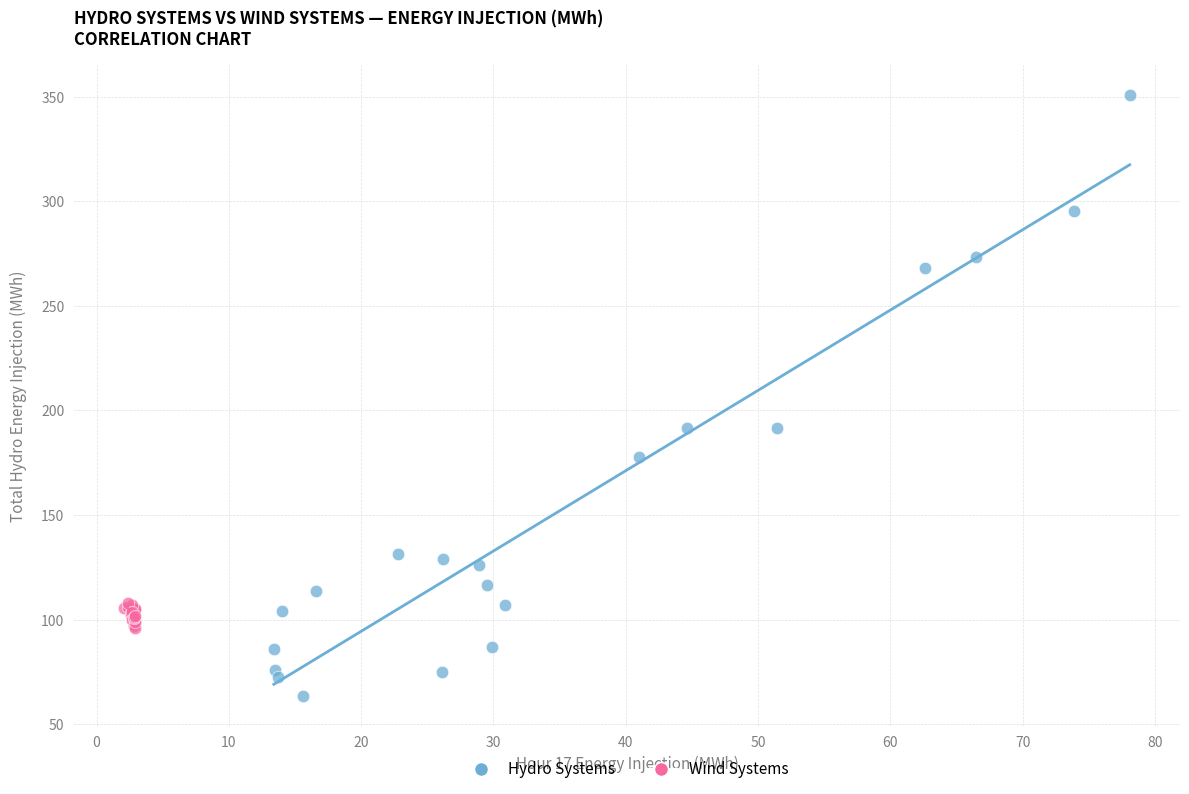

Which series reaches the minimum Y coordinate?

Hydro Systems